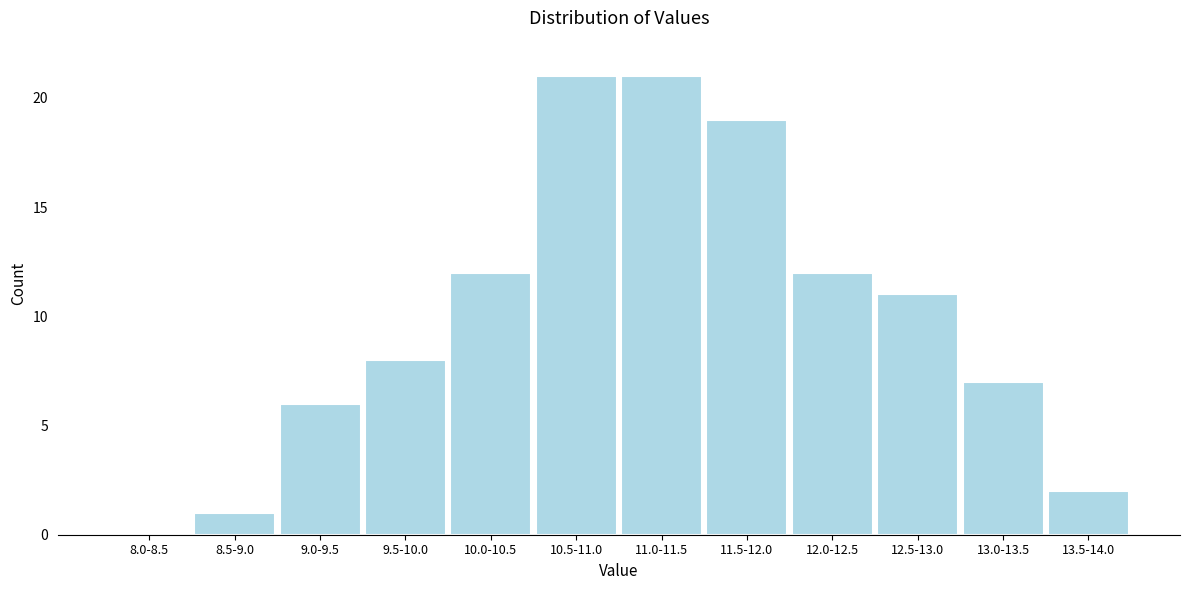

Reading left to right, list all the values displayed in this chart.

8.0-8.5=0	8.5-9.0=1	9.0-9.5=6	9.5-10.0=8	10.0-10.5=12	10.5-11.0=21	11.0-11.5=21	11.5-12.0=19	12.0-12.5=12	12.5-13.0=11	13.0-13.5=7	13.5-14.0=2